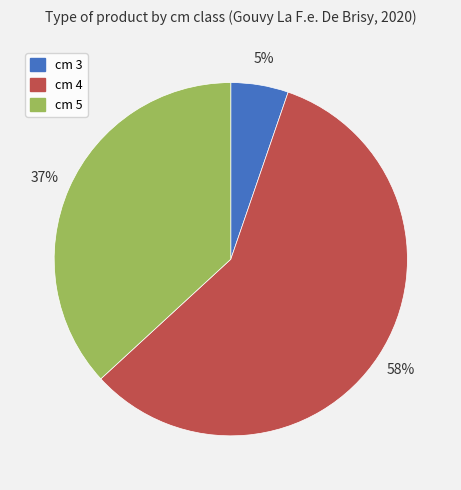

To the nearest percent, what is the average slice percentage?

33%